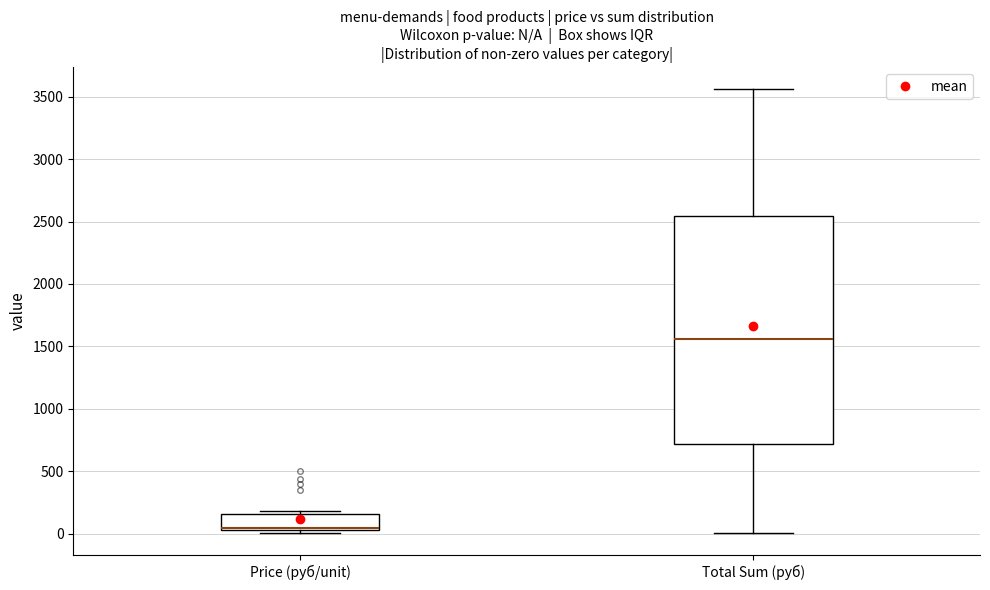

Which box's median line is the lowest?

Price (руб/unit)